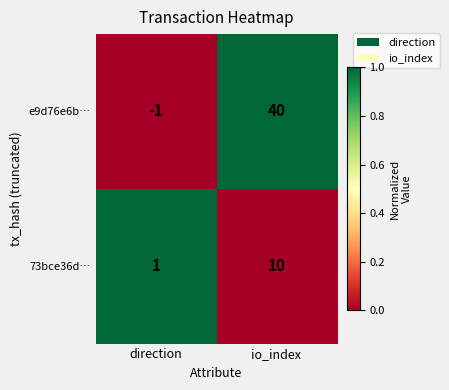

List the series in order of their overall mean, highest first.

e9d76e6b…, 73bce36d…